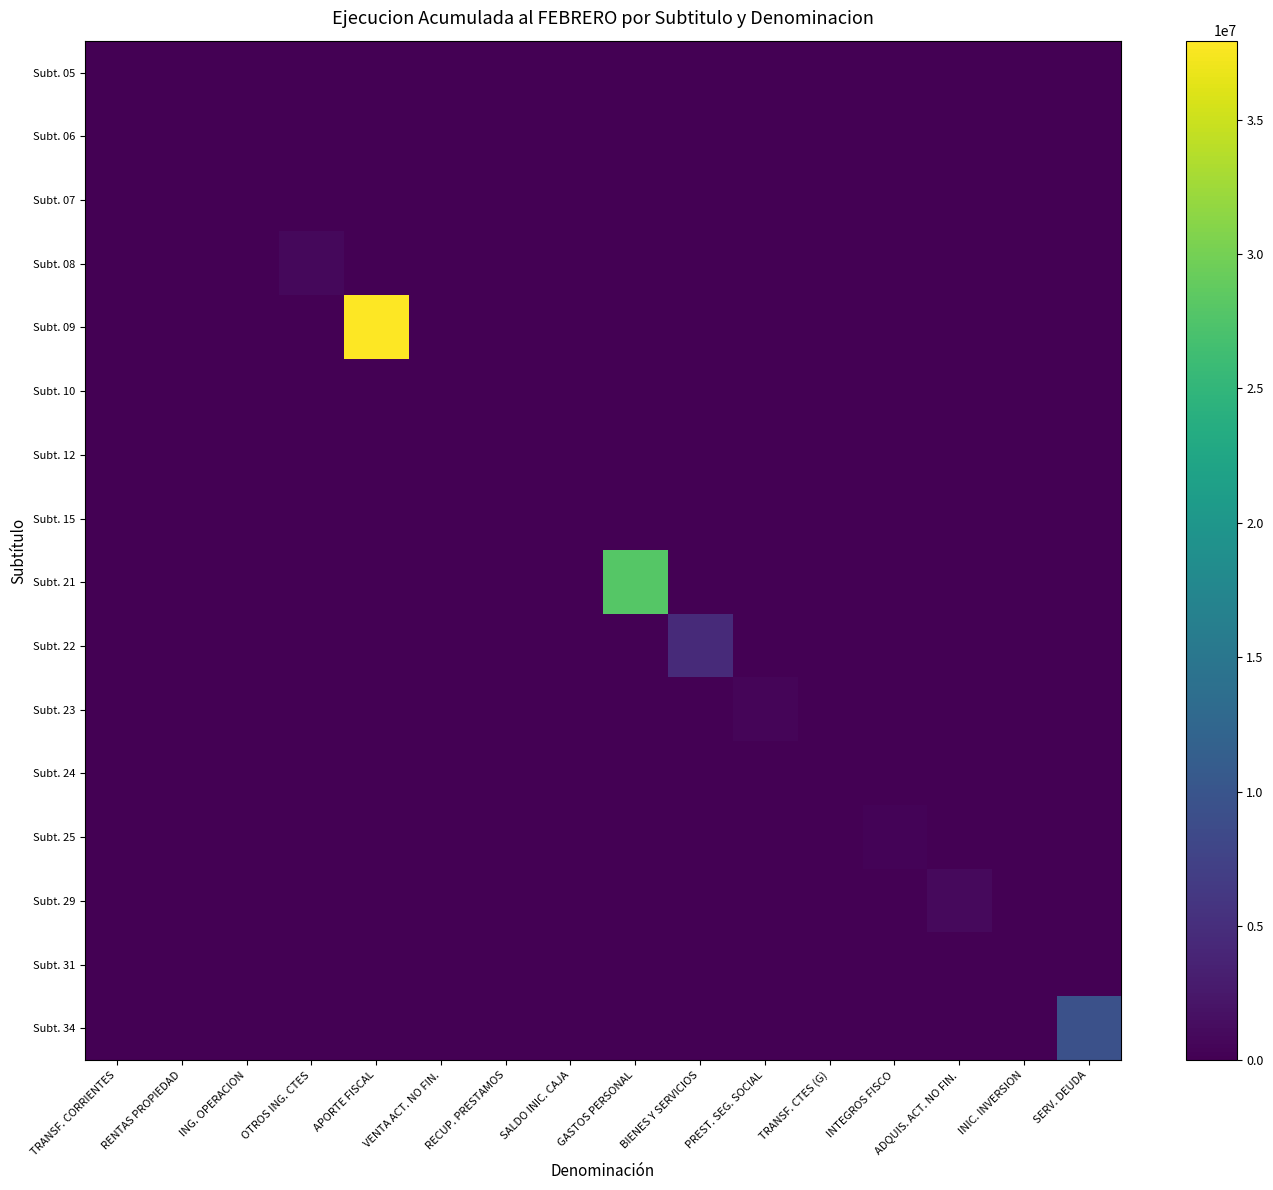

How many data points does each series have?

16